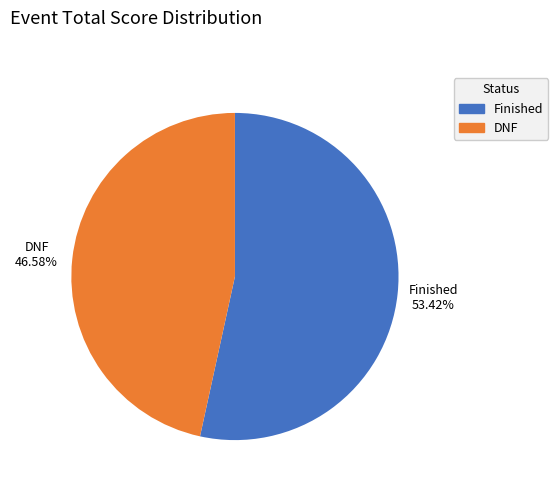

Which category accounts for the majority?

Finished